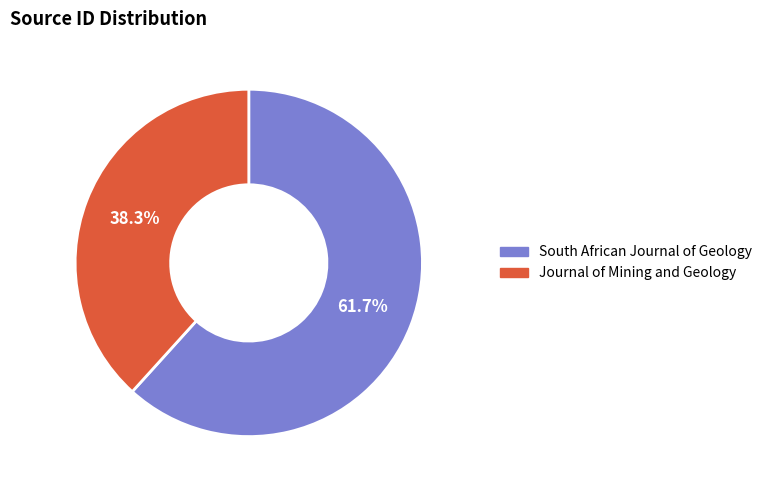

Does Journal of Mining and Geology account for over 50% of the chart?

No